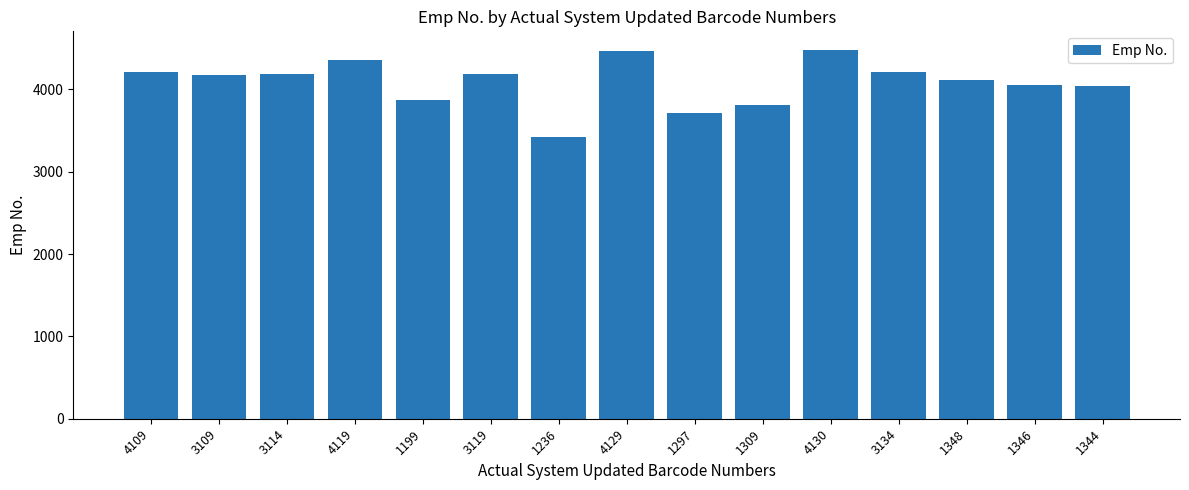

Approximately how many times larger is the value at 4109 compared to 3134?

1.0